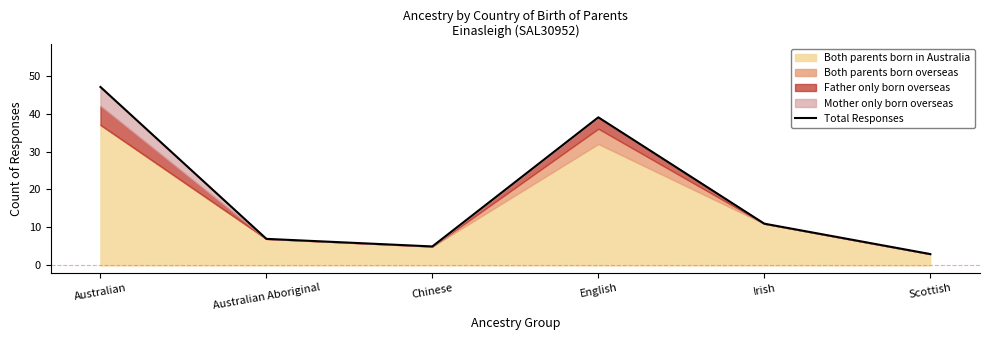

Where is the first local minimum?

Chinese